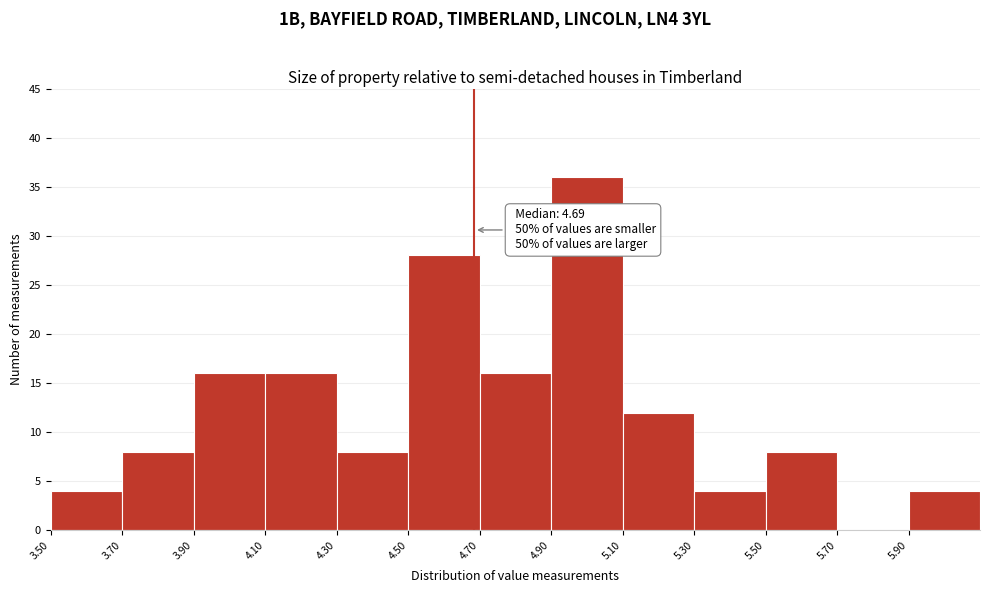

Which range on the x-axis has the tallest bar?

4.9 to 5.1